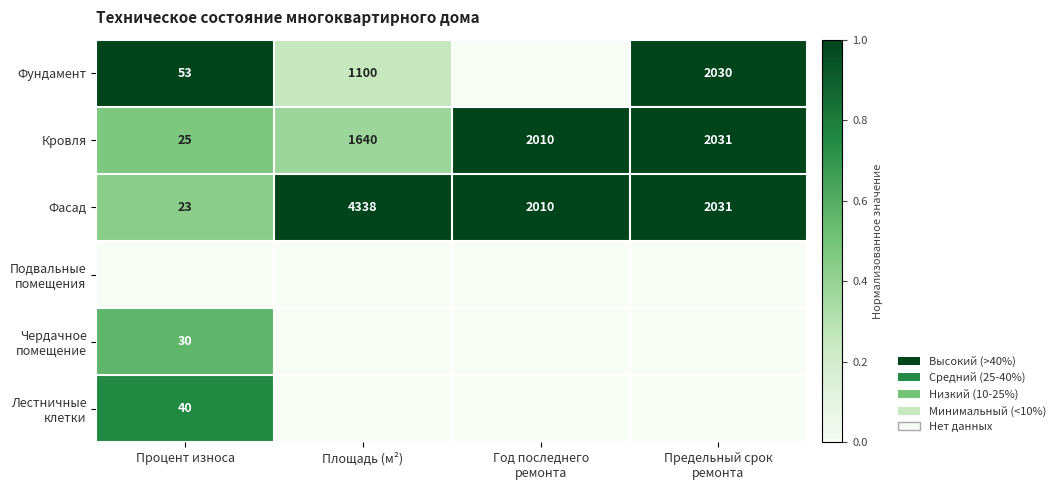

What is the difference between the maximum and minimum values in the Кровля series?

2006